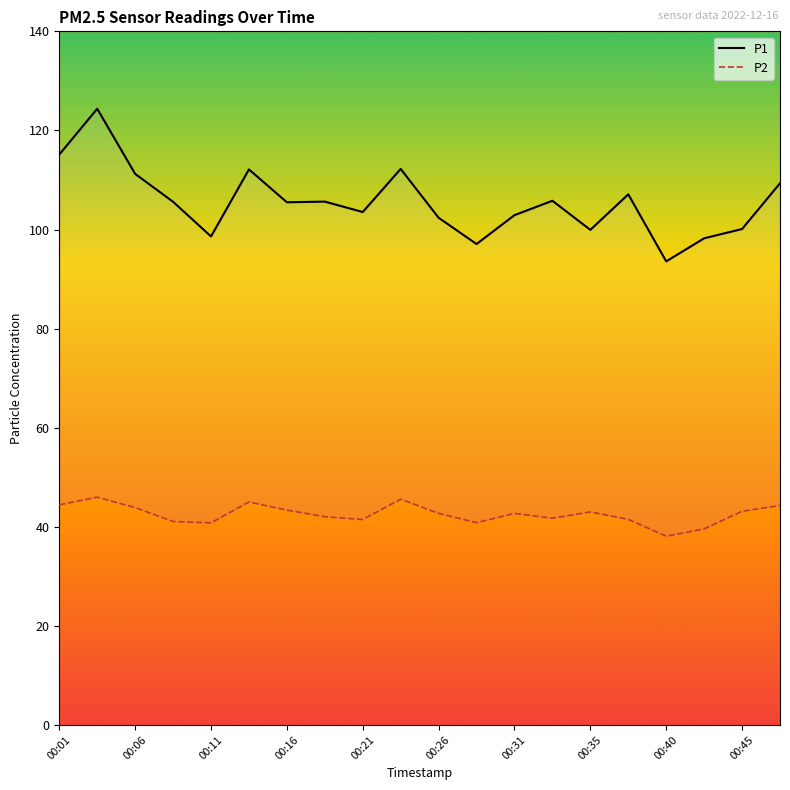

What are all the series names shown in the legend?

P1, P2